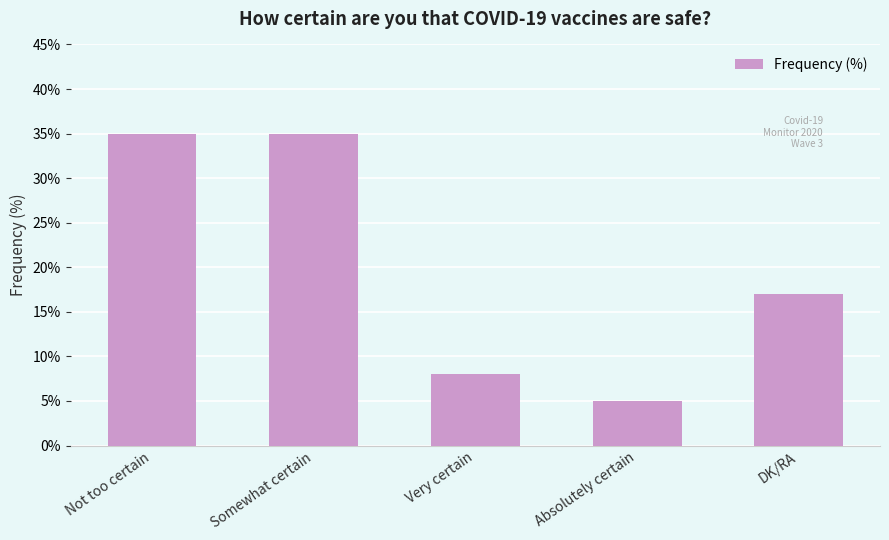

The chart shows a value of 17 at DK/RA. True or false?

True